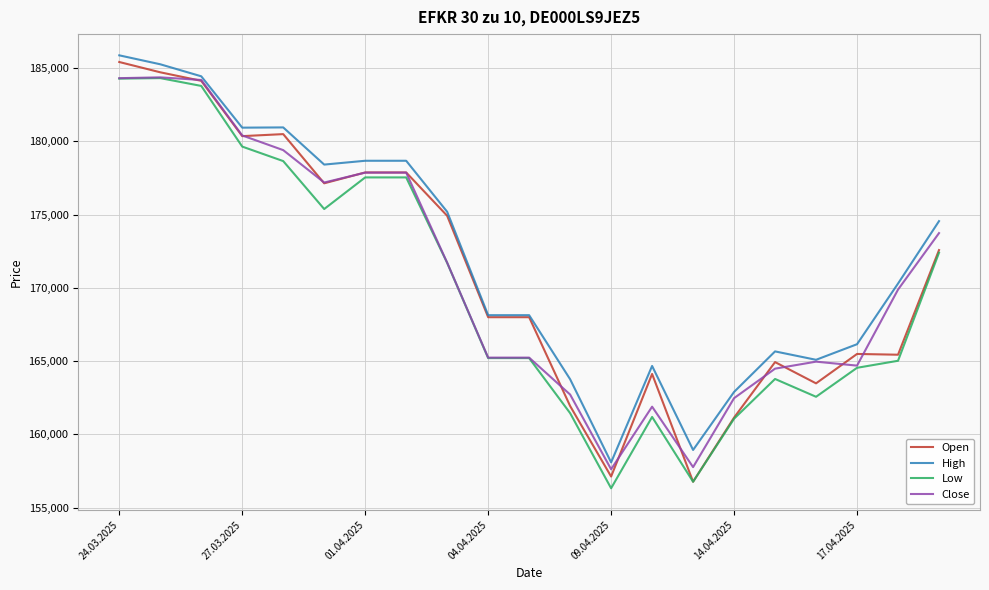

True or false: Low and High cross at least once.

False